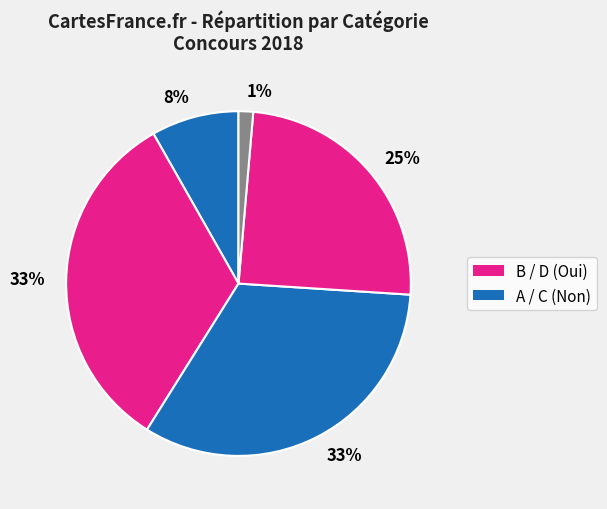

How many segments does this pie chart have?

5